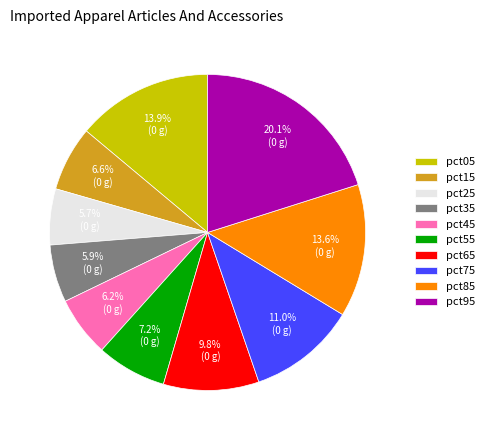

To the nearest percent, what is the average slice percentage?

10%